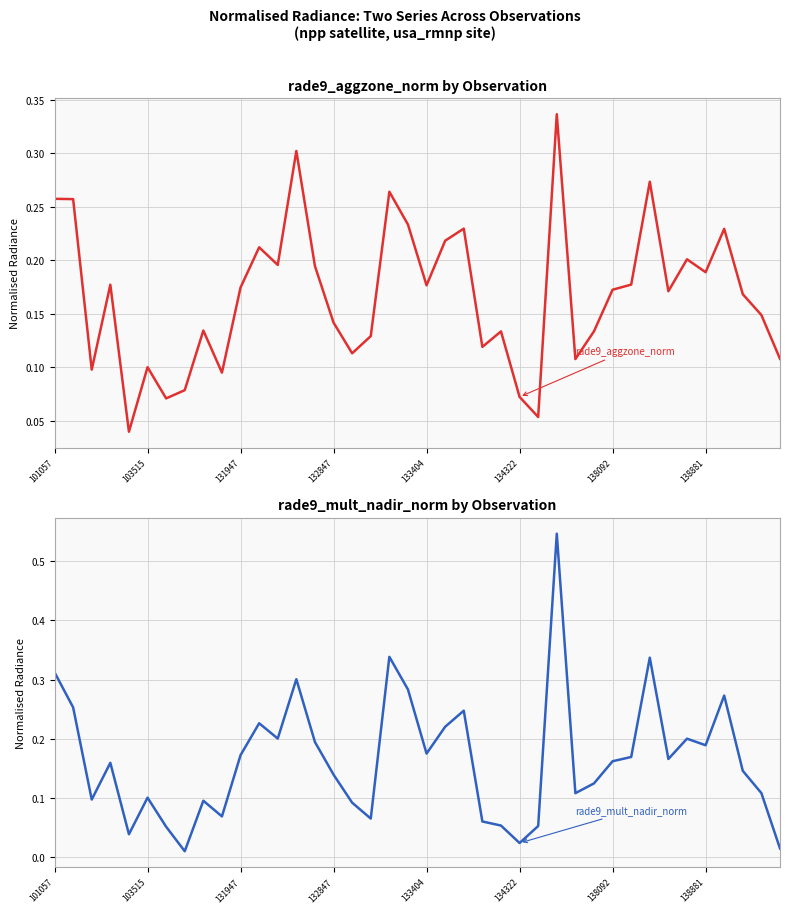

Is the value of rade9_mult_nadir_norm at 17 greater than the value of rade9_aggzone_norm at 29?

No